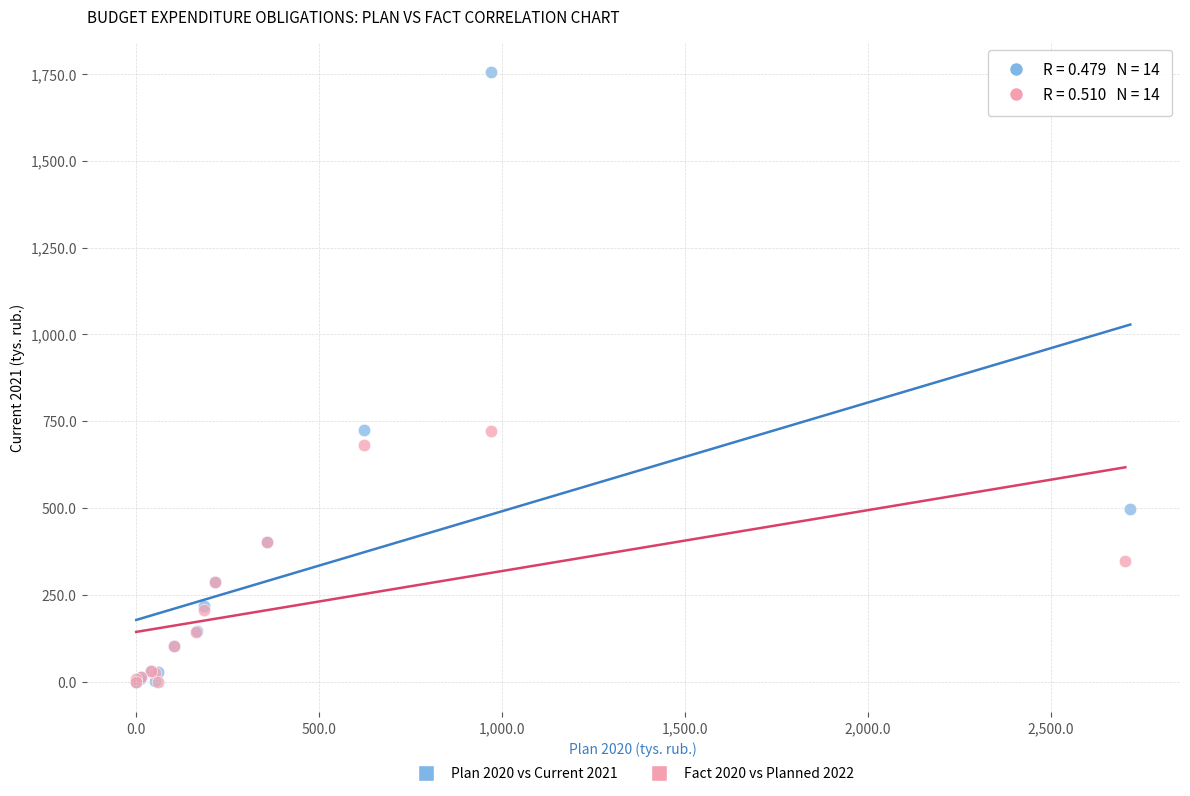

Which series reaches the maximum Y coordinate?

Plan 2020 vs Current 2021